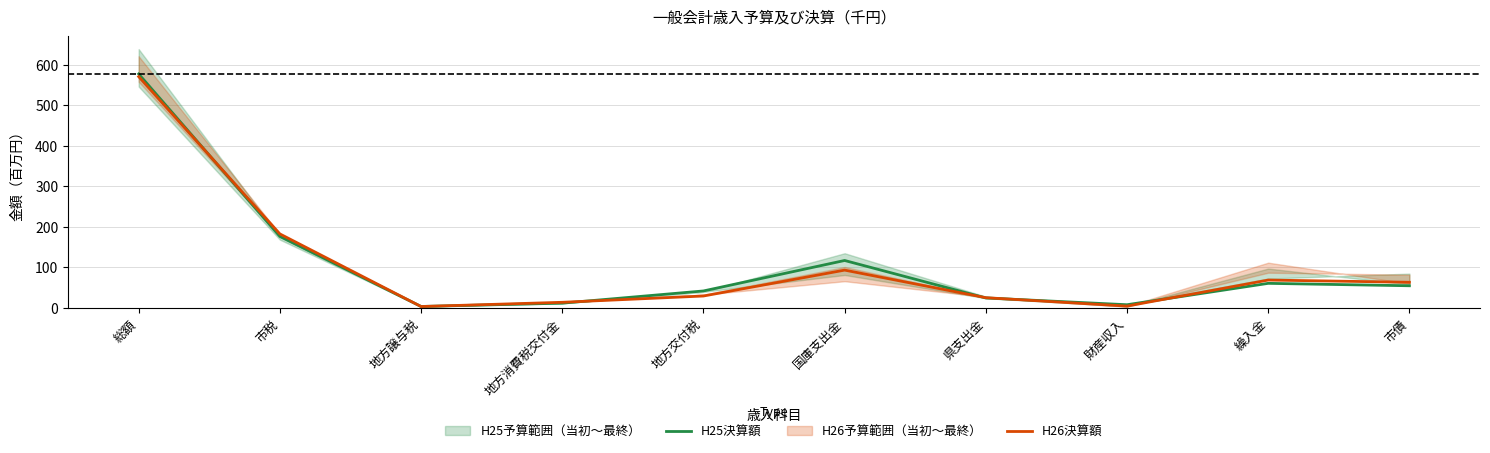

What is the difference between the highest and lowest values at 国庫支出金?

23.8